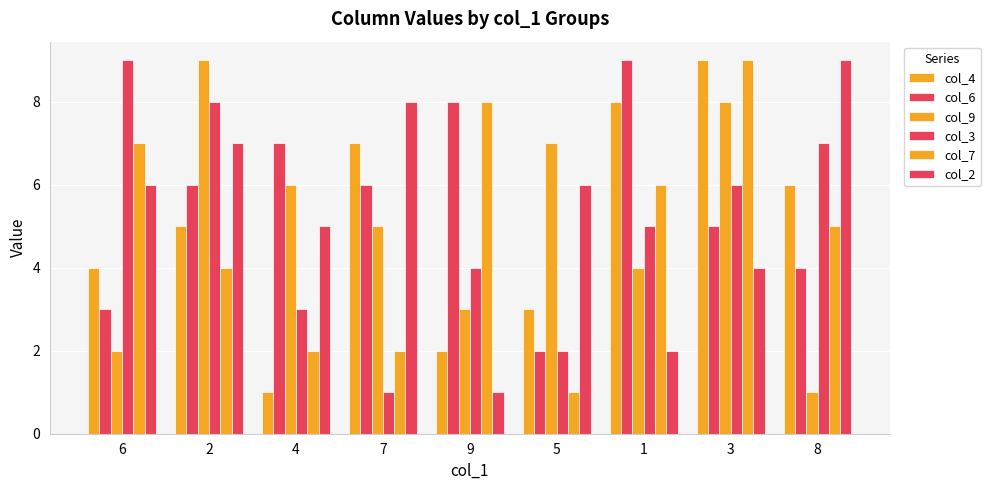

Are the bars horizontal?

No